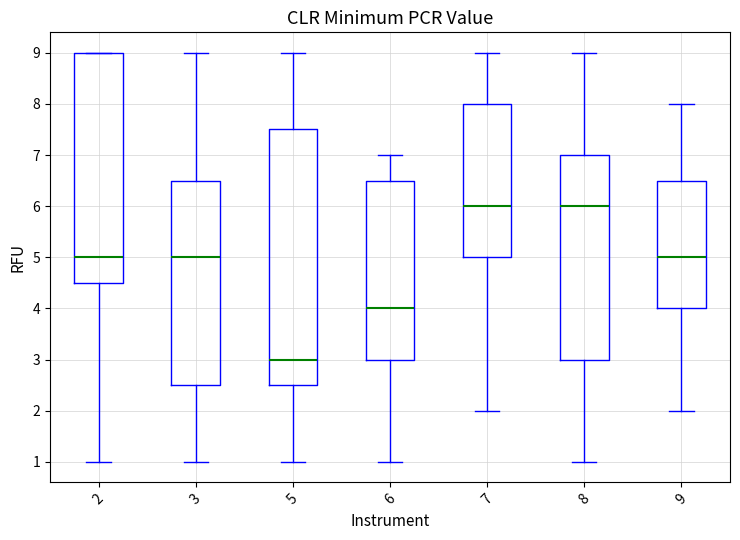

Reading left to right, transcribe this box plot: for each box, give where its median line is, the range the box spans, and where its two whiskers end, as read against the y-axis. The values are not printed on the chart, so give them approximately, as read against the axis.

2: median 5.0, box 4.5 to 9.0, whiskers 1.0 to 9.0
3: median 5.0, box 2.5 to 6.5, whiskers 1.0 to 9.0
5: median 3.0, box 2.5 to 7.5, whiskers 1.0 to 9.0
6: median 4.0, box 3.0 to 6.5, whiskers 1.0 to 7.0
7: median 6.0, box 5.0 to 8.0, whiskers 2.0 to 9.0
8: median 6.0, box 3.0 to 7.0, whiskers 1.0 to 9.0
9: median 5.0, box 4.0 to 6.5, whiskers 2.0 to 8.0